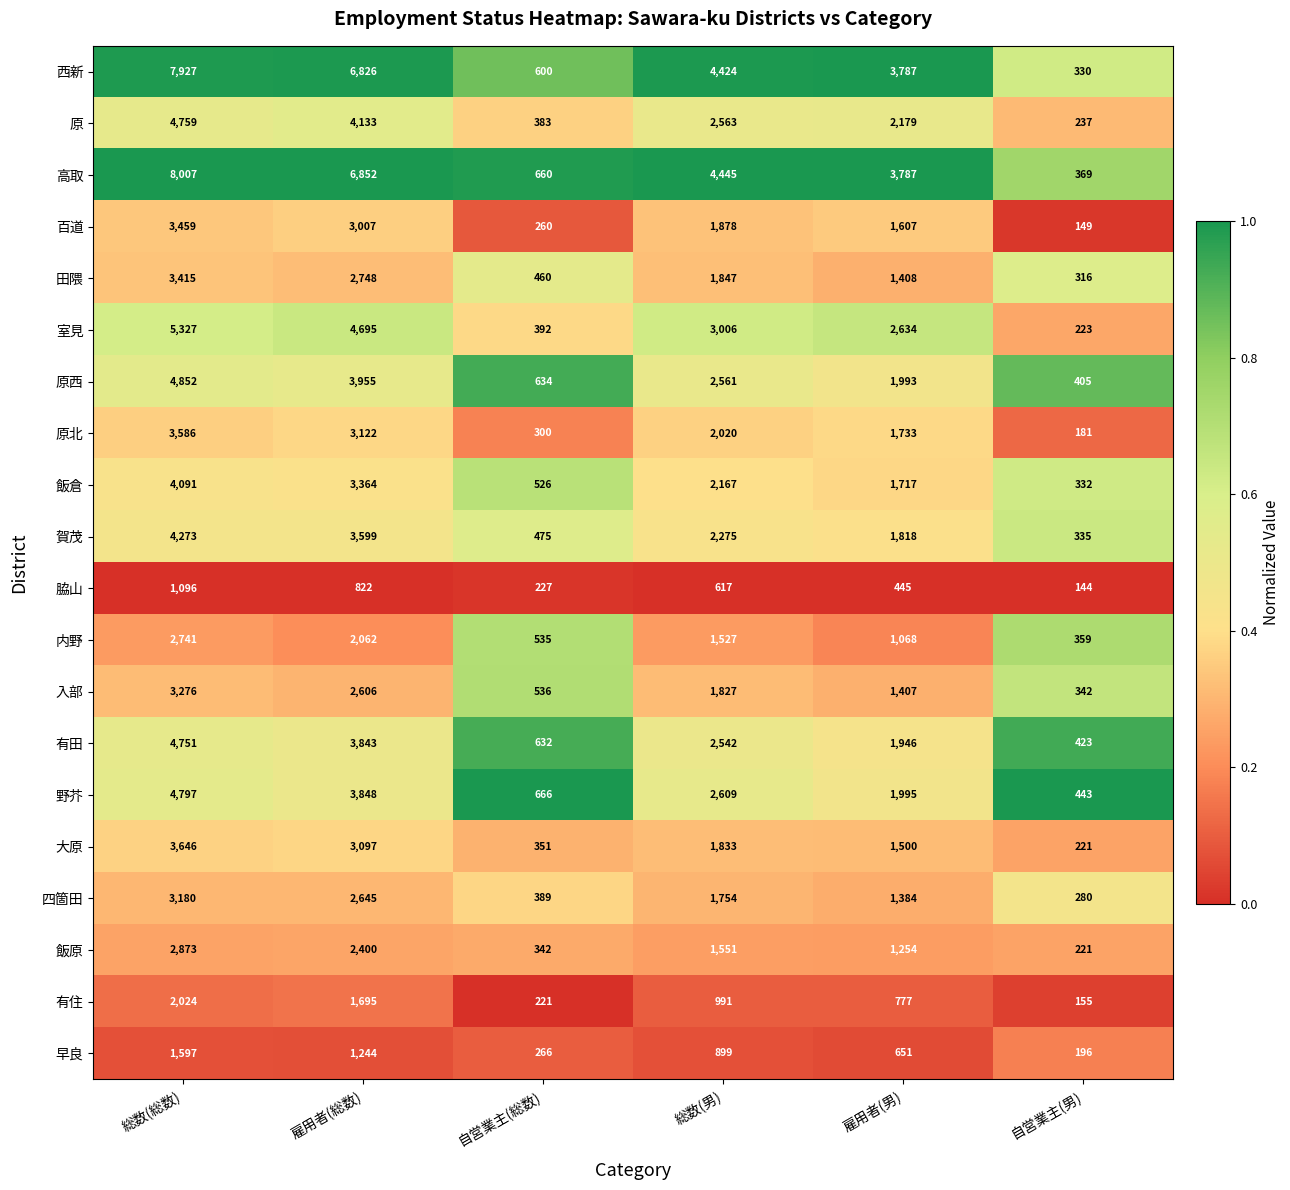

Between 総数(総数) and 雇用者(総数), which series saw the biggest shift?

高取